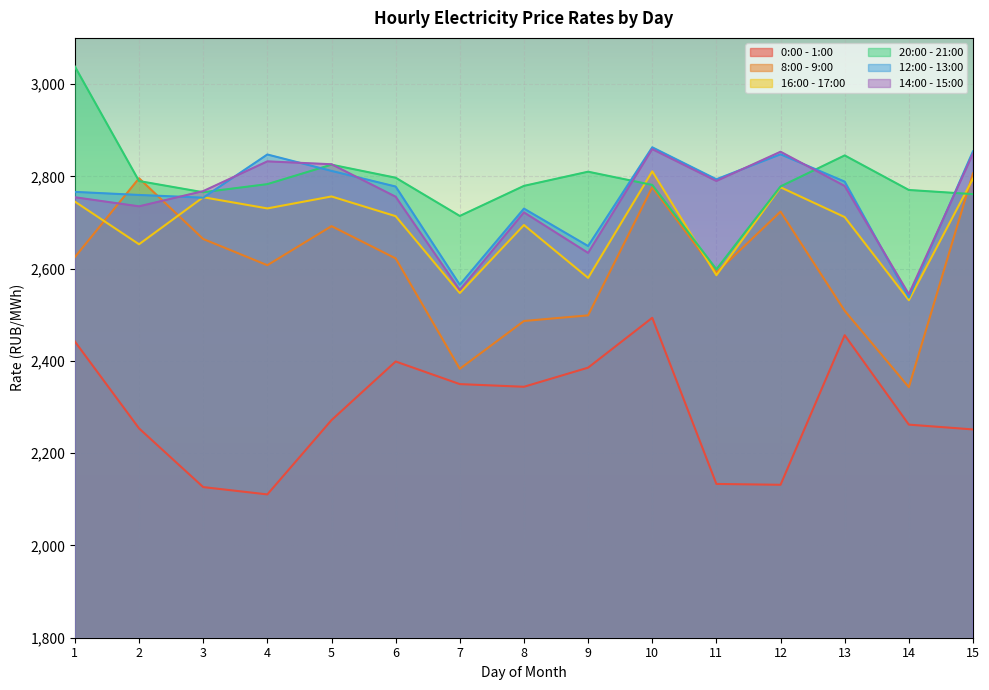

What is the value of the 14:00 - 15:00 point at the 4th from the left?

2832.4